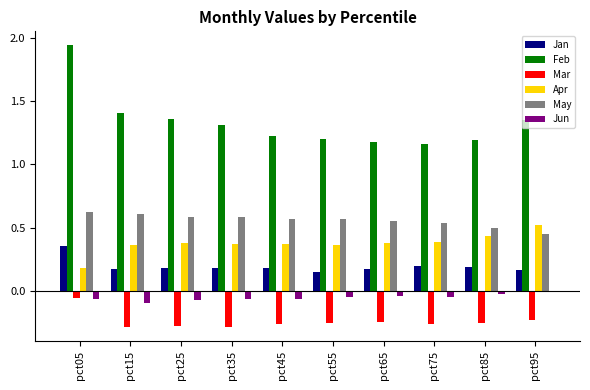

Which label corresponds to the largest value in the chart?

pct05